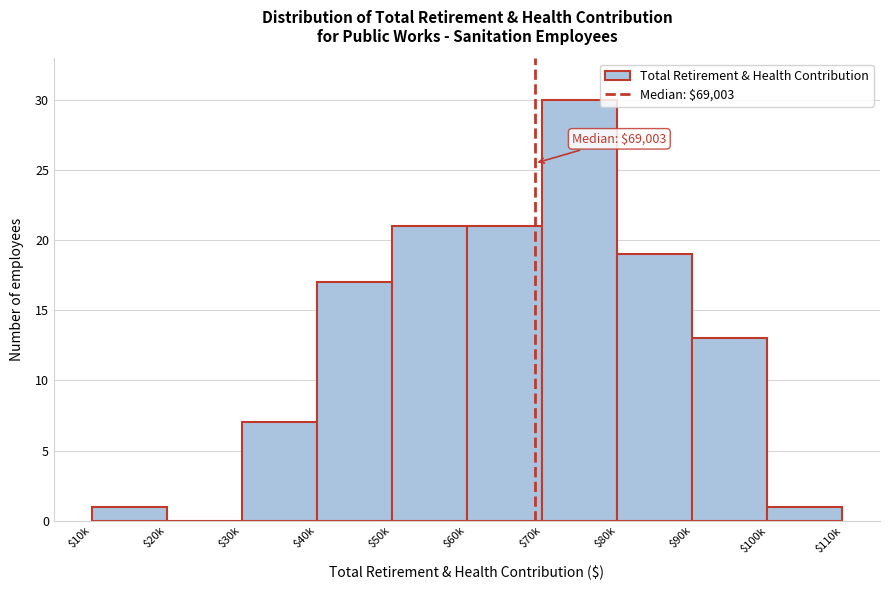

Which label corresponds to the largest value in the chart?

$70k